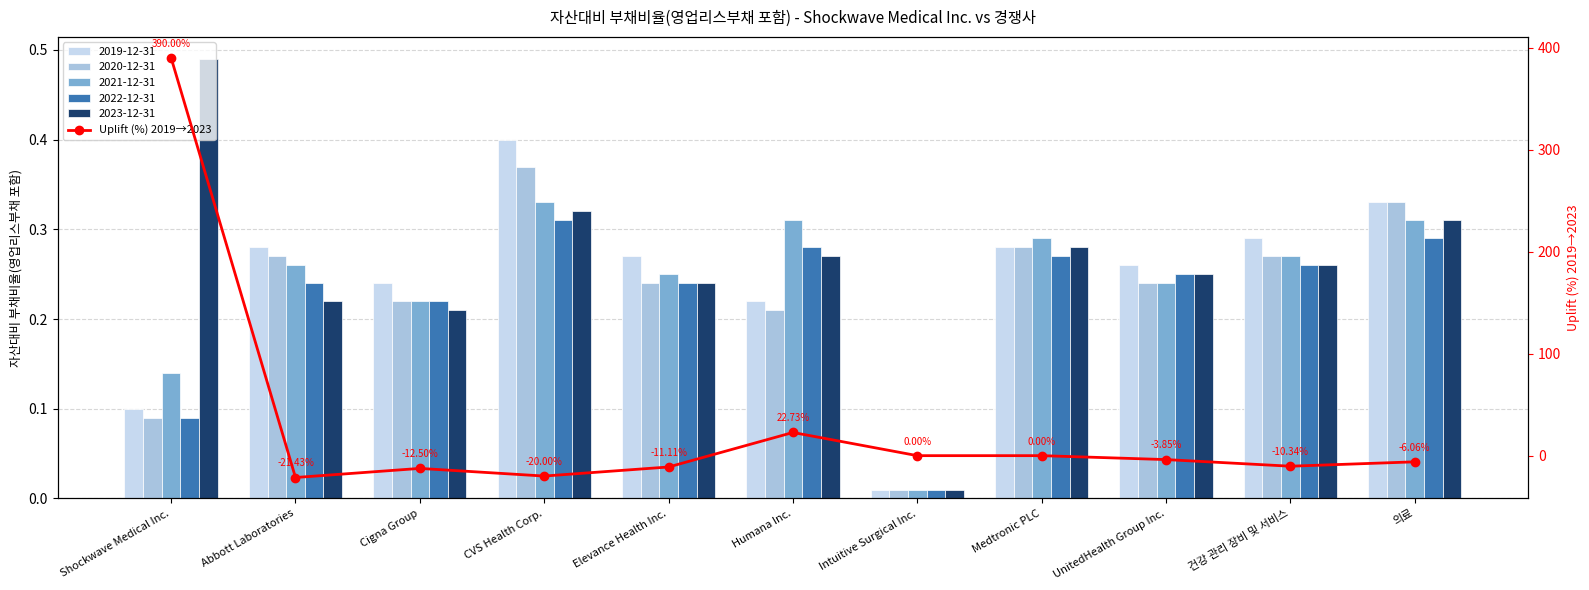

What is the difference between the second highest and second lowest values?

42.7